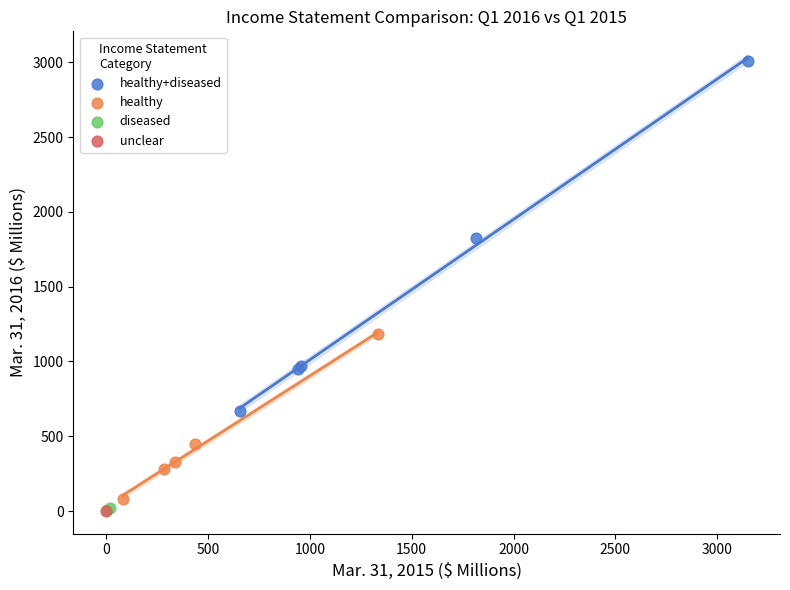

What are all the series names shown in the legend?

healthy+diseased, healthy, diseased, unclear